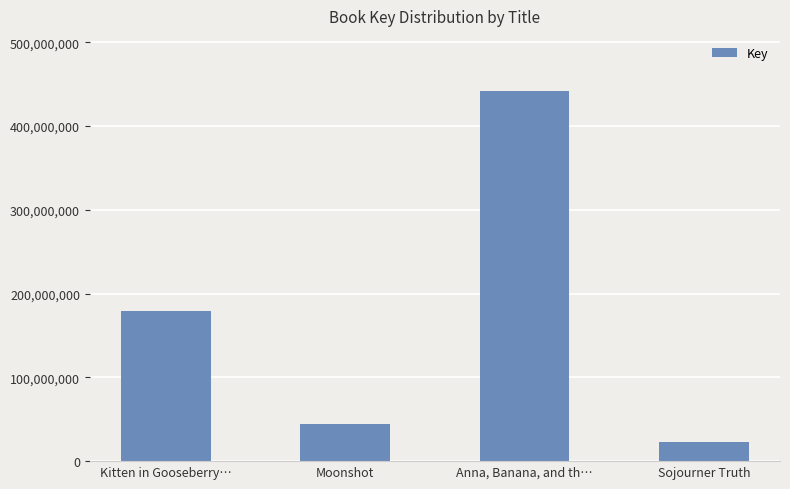

List the labels in order of value, largest first.

Anna, Banana, and th…, Kitten in Gooseberry…, Moonshot, Sojourner Truth